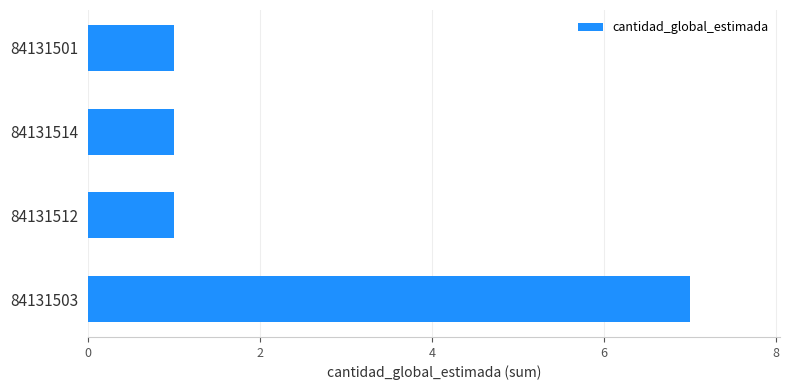

What is the sum of all values?

10